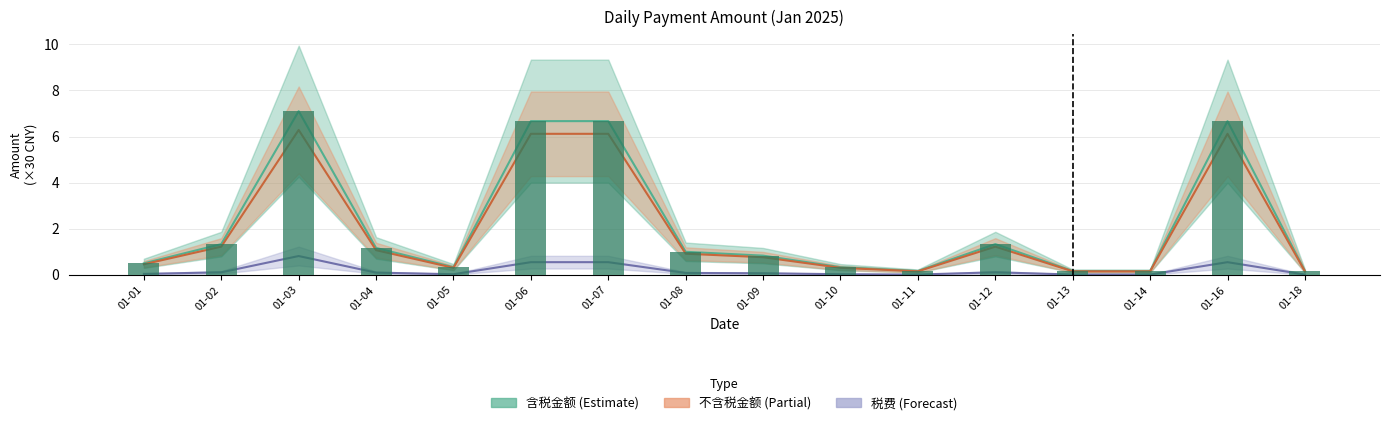

Reading right to left, extract all data points from this chart.

含税金额: 0.2	6.7	0.2	0.2	1.3	0.2	0.3	0.8	1.0	6.7	6.7	0.3	1.2	7.1	1.3	0.5
税费: 0.0	0.6	0.0	0.0	0.1	0.0	0.0	0.1	0.1	0.6	0.6	0.0	0.1	0.8	0.1	0.0
不含税金额: 0.2	6.1	0.2	0.2	1.2	0.2	0.3	0.8	0.9	6.1	6.1	0.3	1.1	6.3	1.2	0.5